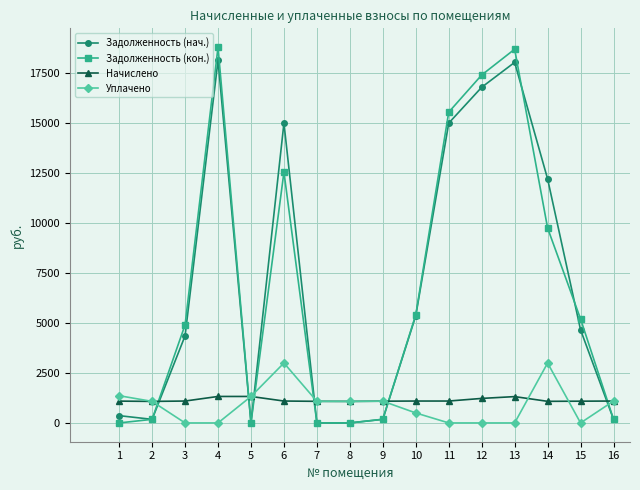

List the series in order of their peak value, lowest first.

Начислено, Уплачено, Задолженность (нач.), Задолженность (кон.)